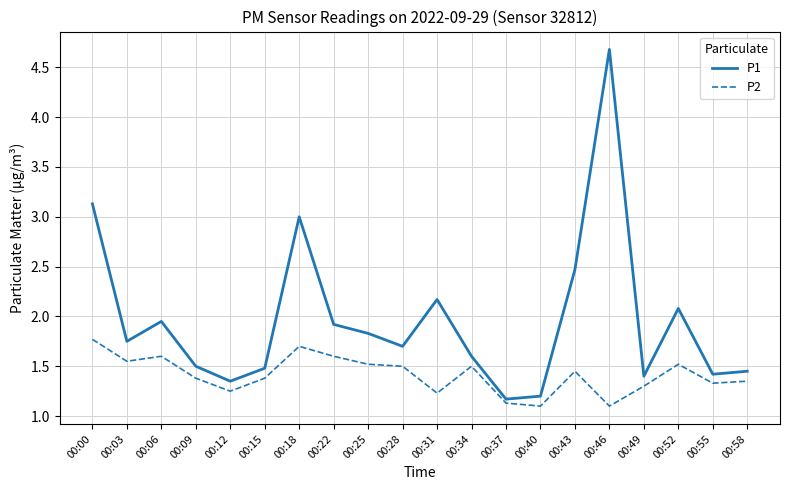

True or false: P1 has more than 2 points higher than both neighbors.

True